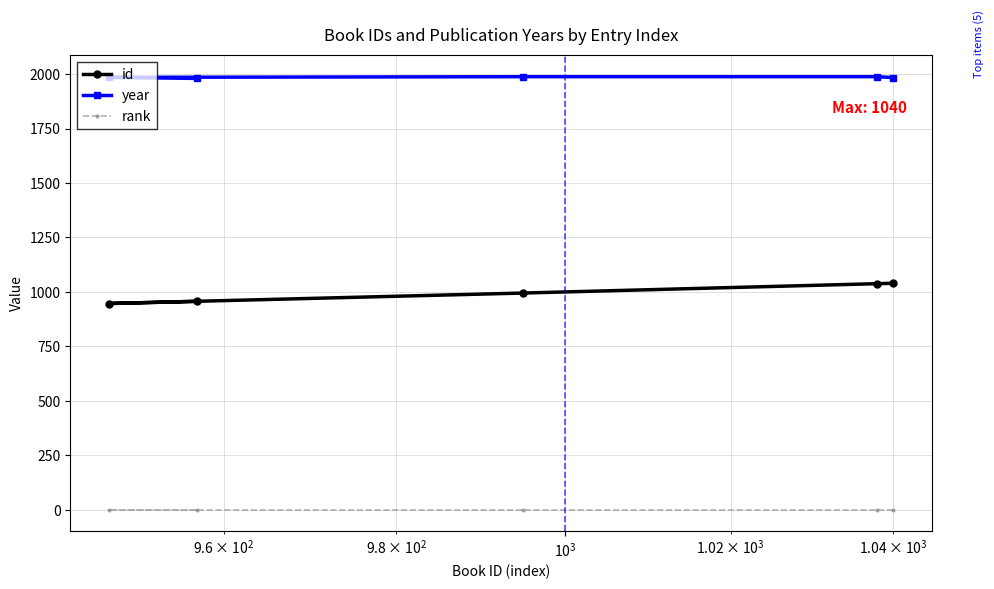

True or false: year and id intersect in this chart.

False